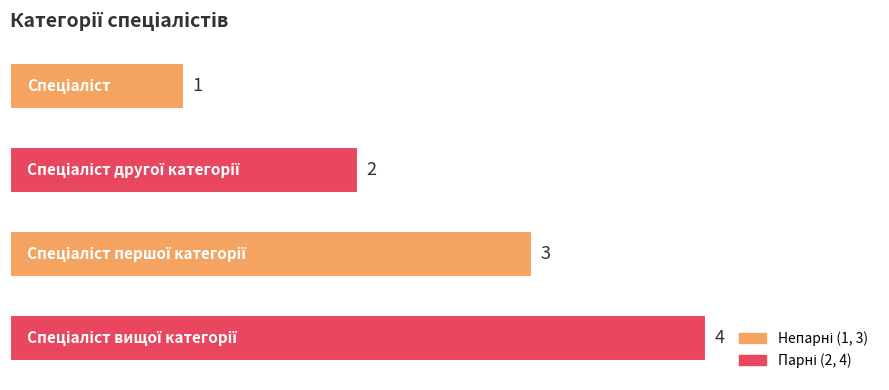

What is the difference between the maximum and second lowest values?

2